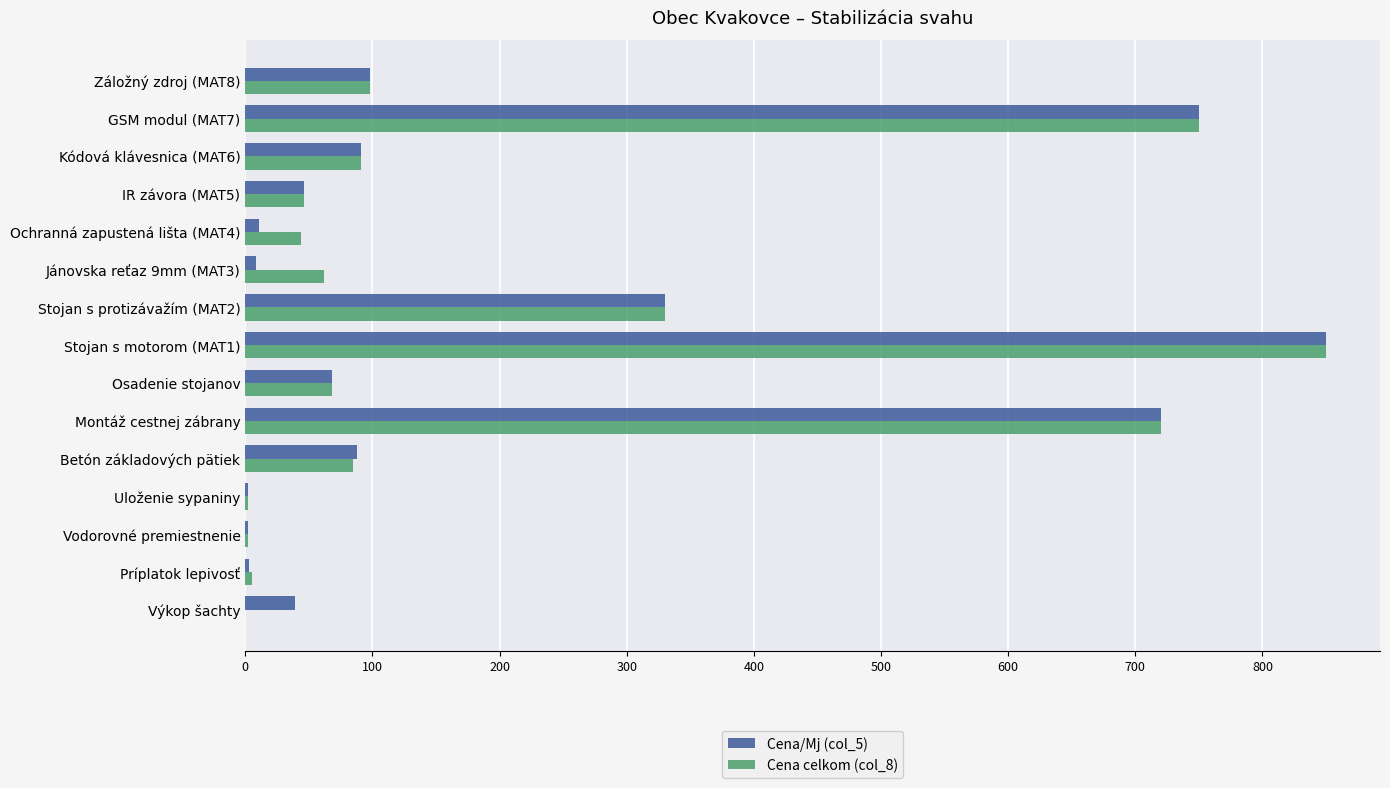

At which category is the sum across all series the highest?

Stojan s motorom (MAT1)